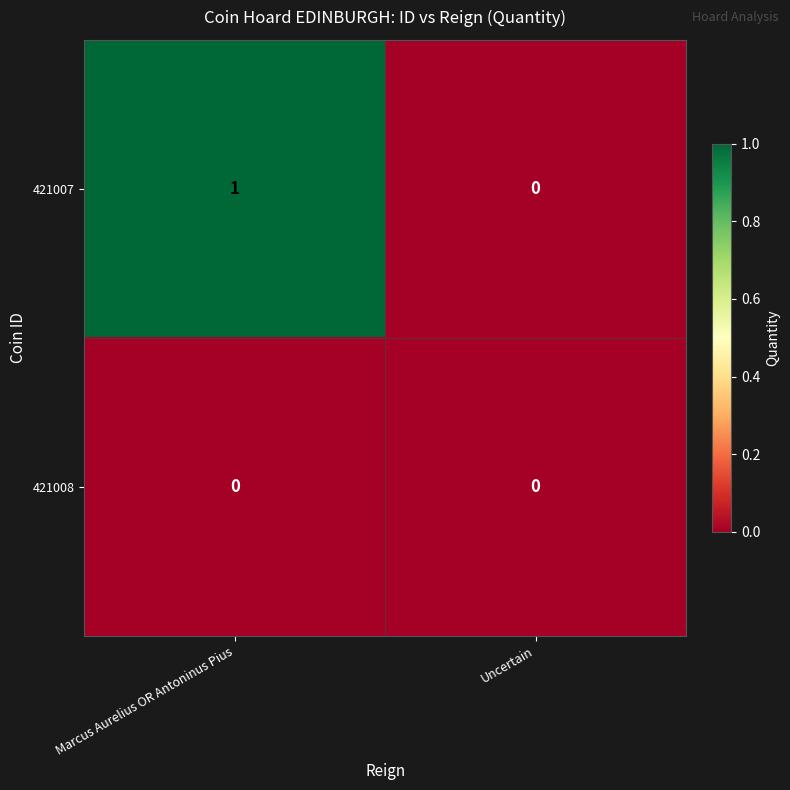

Which series has the largest range (max minus min)?

421007